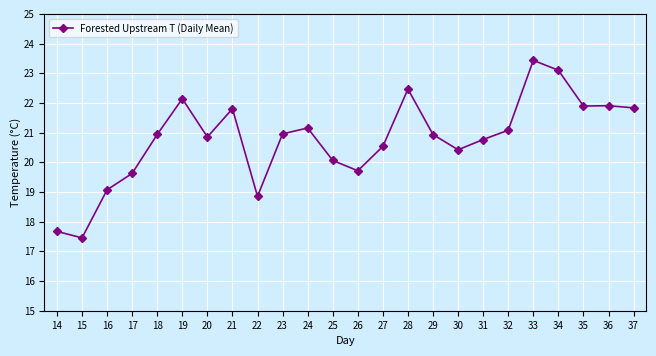

How many values exceed 20?

18